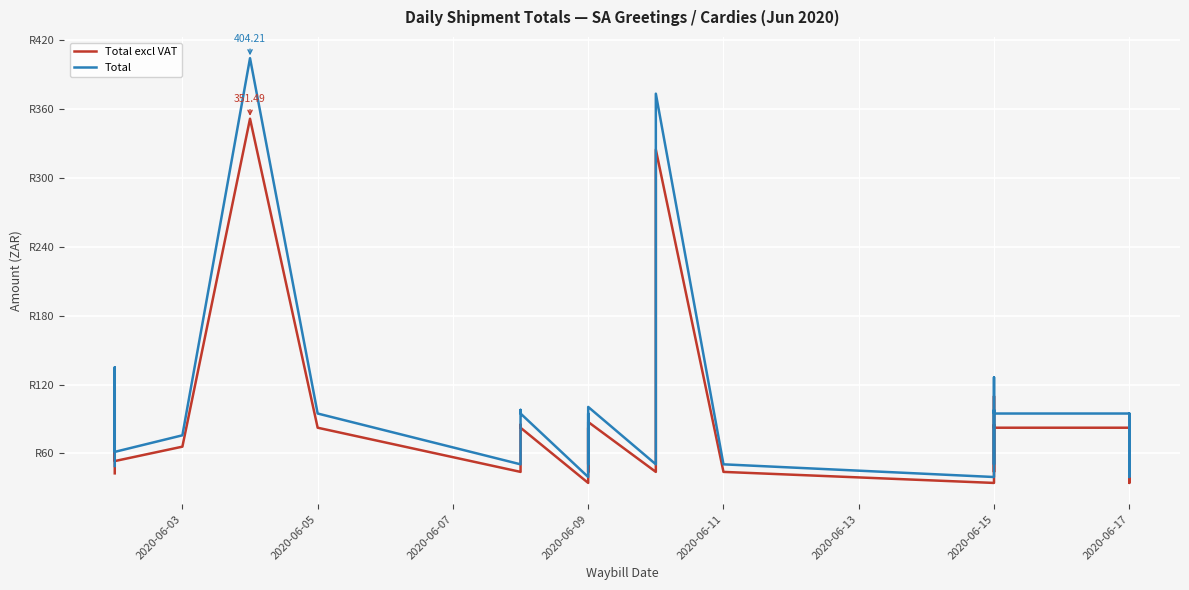

Rank the series by their maximum value, from highest to lowest.

Total, Total excl VAT